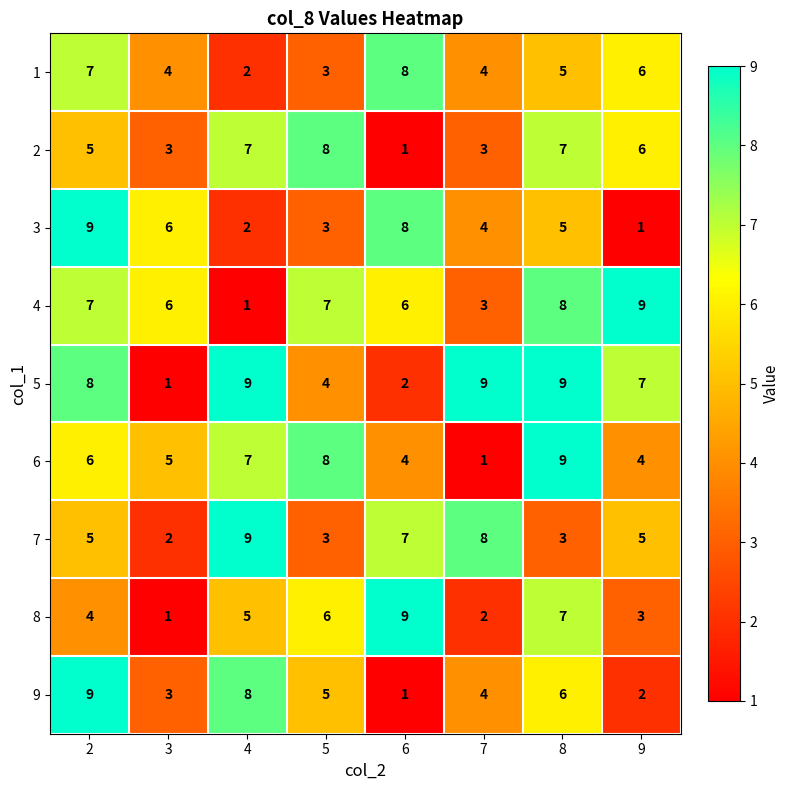

The value of 1 at 5 is 3. True or false?

True